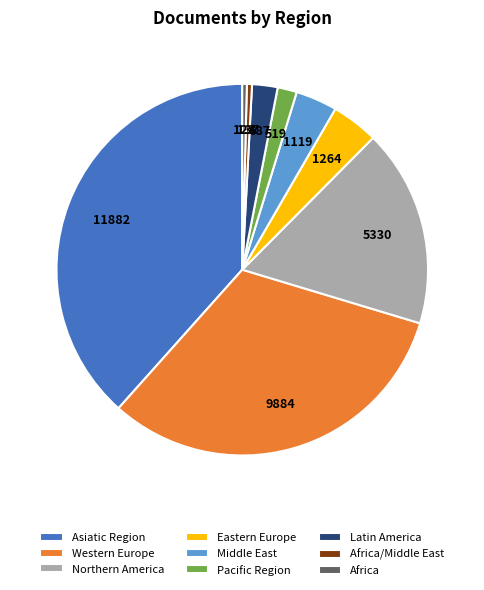

Do Latin America and Middle East together represent more than half of the pie?

No